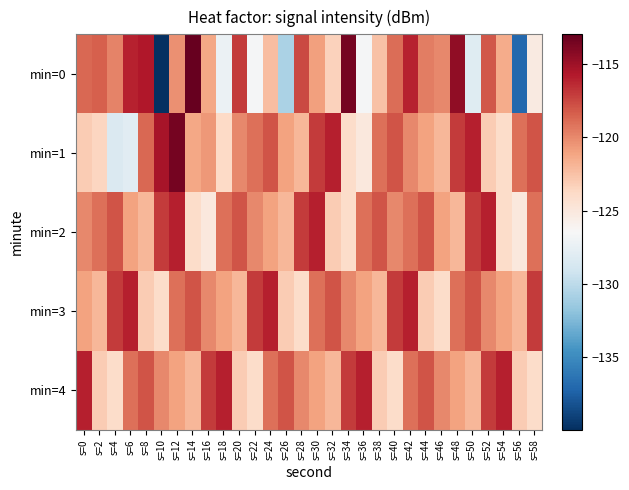

Reading left to right, list all the values displayed in this chart.

min=0: s=0=-118.7	s=2=-118.4	s=4=-119.8	s=6=-116.1	s=8=-115.7	s=10=-139.9	s=12=-120.3	s=14=-113.0	s=16=-121.3	s=18=-127.2	s=20=-117.1	s=22=-126.6	s=24=-122.3	s=26=-130.7	s=28=-117.5	s=30=-120.9	s=32=-123.3	s=34=-113.6	s=36=-126.6	s=38=-122.5	s=40=-119.0	s=42=-116.1	s=44=-119.6	s=46=-120.0	s=48=-114.5	s=50=-128.1	s=52=-118.0	s=54=-121.5	s=56=-137.0	s=58=-125.3
min=1: s=0=-123.1	s=2=-123.6	s=4=-128.4	s=6=-128.0	s=8=-118.7	s=10=-115.4	s=12=-113.5	s=14=-121.3	s=16=-120.6	s=18=-123.8	s=20=-120.0	s=22=-119.0	s=24=-118.0	s=26=-121.0	s=28=-122.0	s=30=-117.0	s=32=-116.0	s=34=-124.0	s=36=-125.0	s=38=-119.0	s=40=-118.0	s=42=-120.0	s=44=-121.0	s=46=-122.0	s=48=-117.0	s=50=-116.0	s=52=-123.0	s=54=-124.0	s=56=-119.0	s=58=-118.0
min=2: s=0=-120.0	s=2=-119.0	s=4=-118.0	s=6=-121.0	s=8=-122.0	s=10=-117.0	s=12=-116.0	s=14=-124.0	s=16=-125.0	s=18=-119.0	s=20=-118.0	s=22=-120.0	s=24=-121.0	s=26=-122.0	s=28=-117.0	s=30=-116.0	s=32=-123.0	s=34=-124.0	s=36=-119.0	s=38=-118.0	s=40=-120.0	s=42=-119.0	s=44=-118.0	s=46=-121.0	s=48=-122.0	s=50=-117.0	s=52=-116.0	s=54=-124.0	s=56=-125.0	s=58=-119.0
min=3: s=0=-121.0	s=2=-122.0	s=4=-117.0	s=6=-116.0	s=8=-123.0	s=10=-124.0	s=12=-119.0	s=14=-118.0	s=16=-120.0	s=18=-121.0	s=20=-122.0	s=22=-117.0	s=24=-116.0	s=26=-123.0	s=28=-124.0	s=30=-119.0	s=32=-118.0	s=34=-120.0	s=36=-121.0	s=38=-122.0	s=40=-117.0	s=42=-116.0	s=44=-123.0	s=46=-124.0	s=48=-119.0	s=50=-118.0	s=52=-120.0	s=54=-121.0	s=56=-122.0	s=58=-117.0
min=4: s=0=-116.0	s=2=-123.0	s=4=-124.0	s=6=-119.0	s=8=-118.0	s=10=-120.0	s=12=-121.0	s=14=-122.0	s=16=-117.0	s=18=-116.0	s=20=-123.0	s=22=-124.0	s=24=-119.0	s=26=-118.0	s=28=-120.0	s=30=-121.0	s=32=-122.0	s=34=-117.0	s=36=-116.0	s=38=-123.0	s=40=-124.0	s=42=-119.0	s=44=-118.0	s=46=-120.0	s=48=-121.0	s=50=-122.0	s=52=-117.0	s=54=-116.0	s=56=-123.0	s=58=-124.0